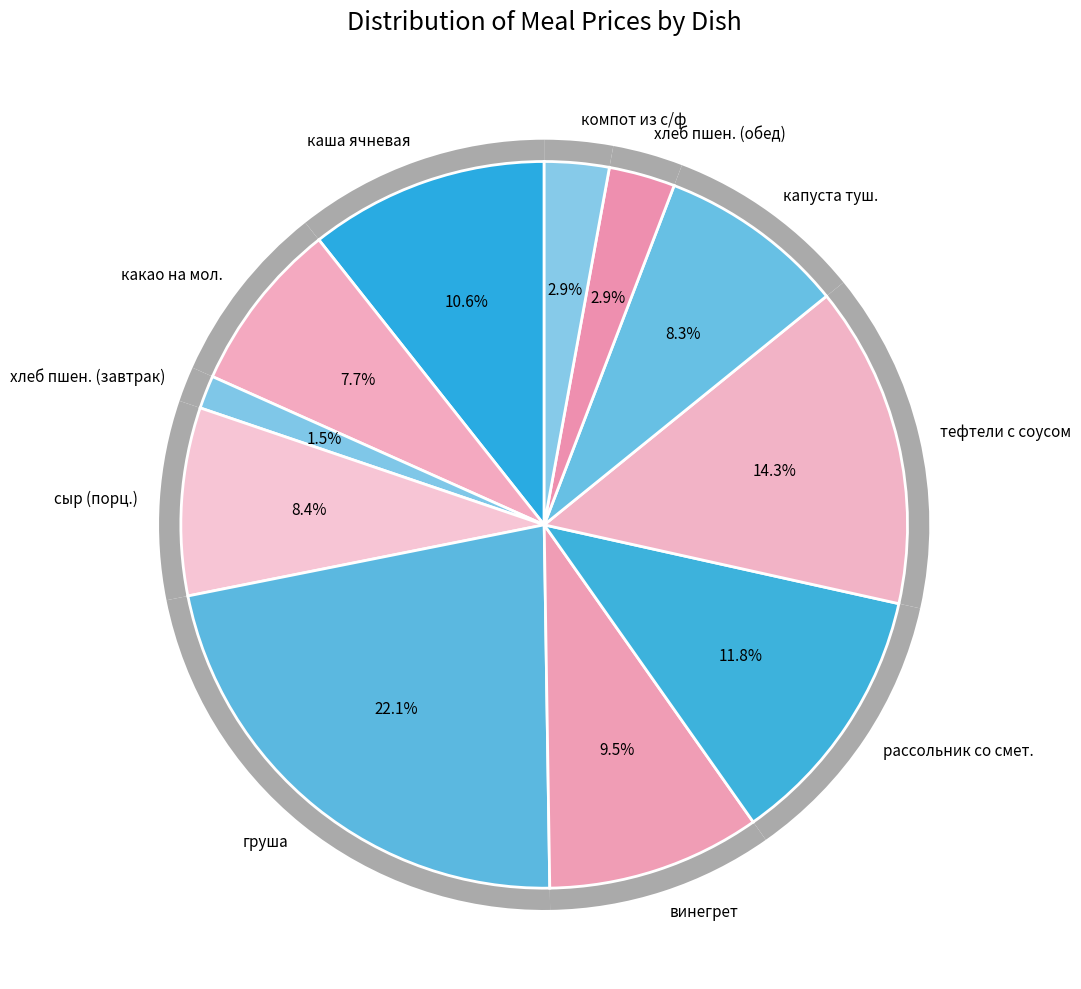

To the nearest percent, what percentage of the pie is тефтели с соусом?

14%